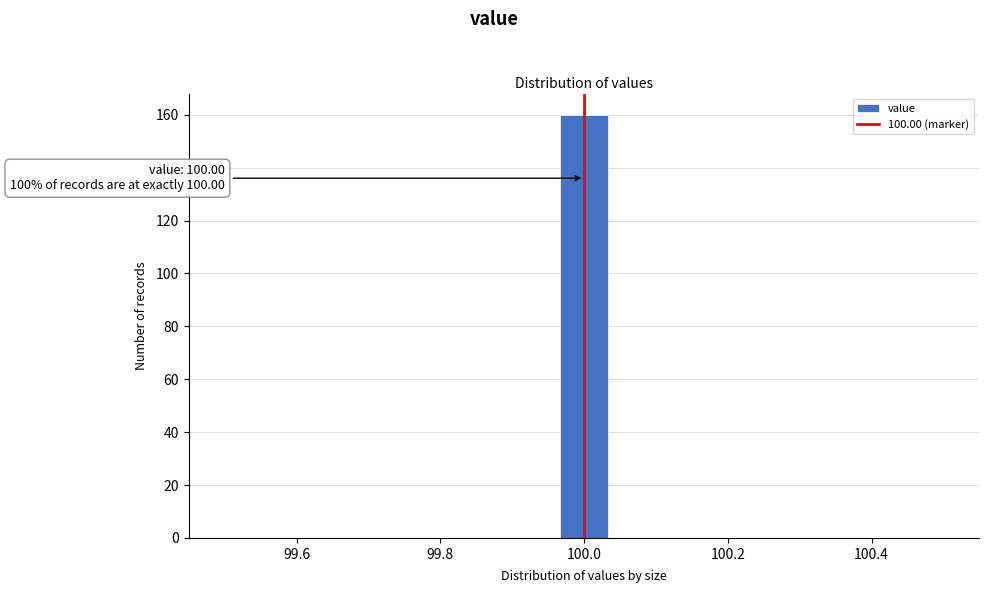

Read against the x-axis, roughly where is the centre of the tallest bar?

100.00